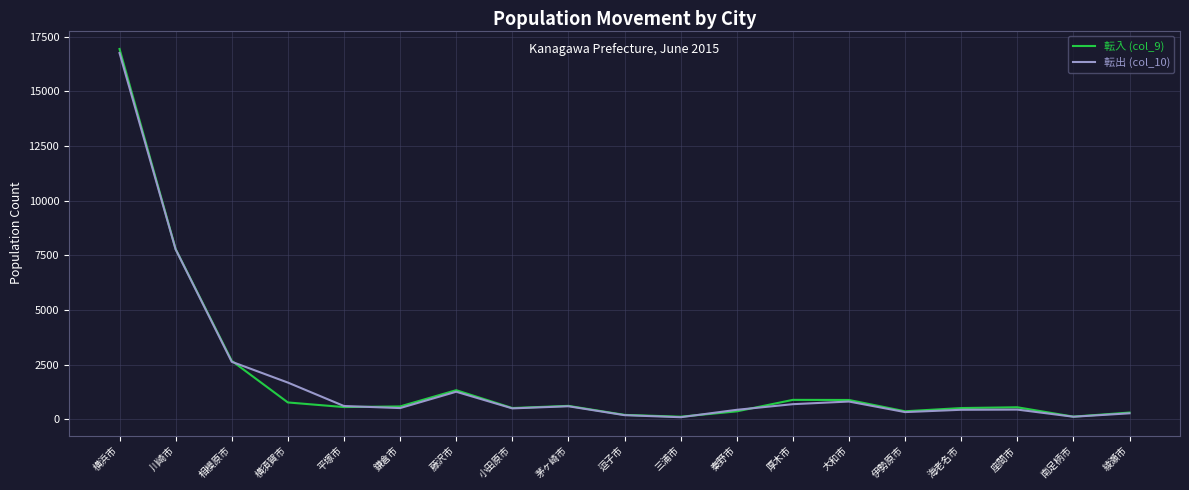

True or false: 転出 (col_10) has a value of 613 at 平塚市.

True